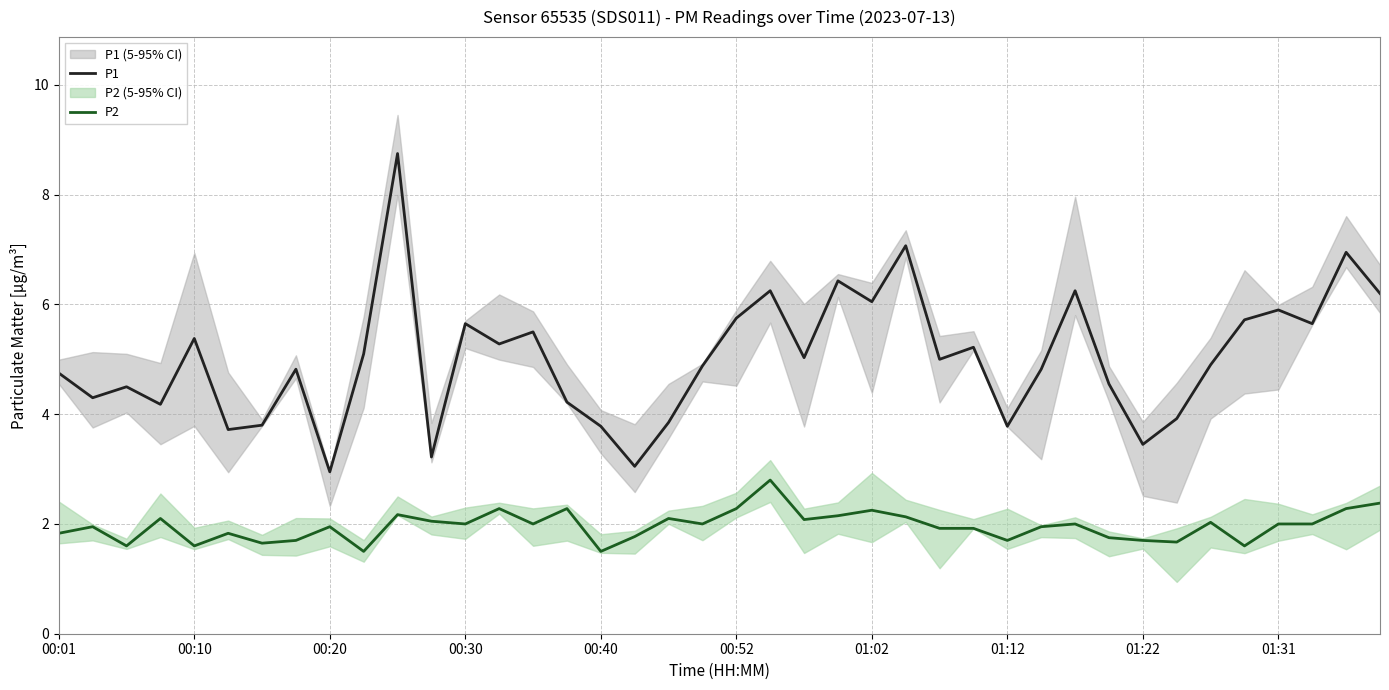

True or false: P1 has more than 2 points higher than both neighbors.

True